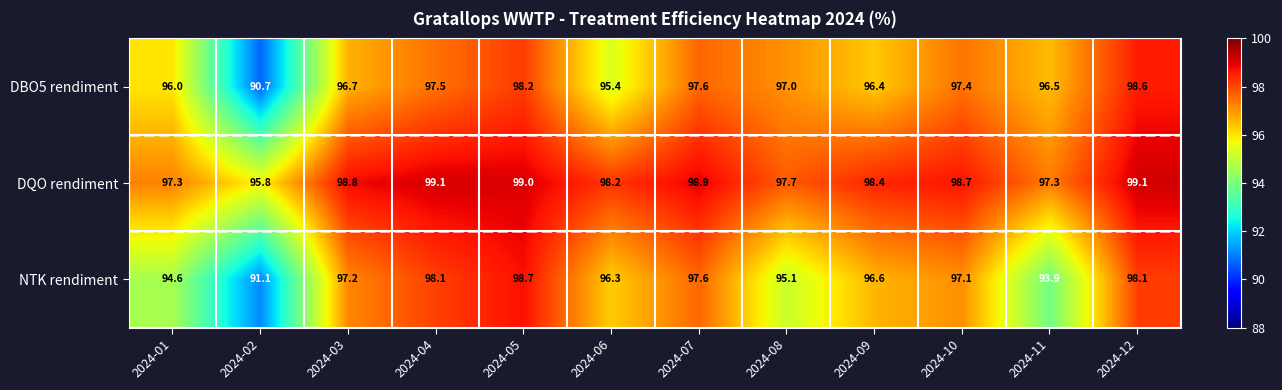

Which series has the widest spread of values?

DBO5 rendiment